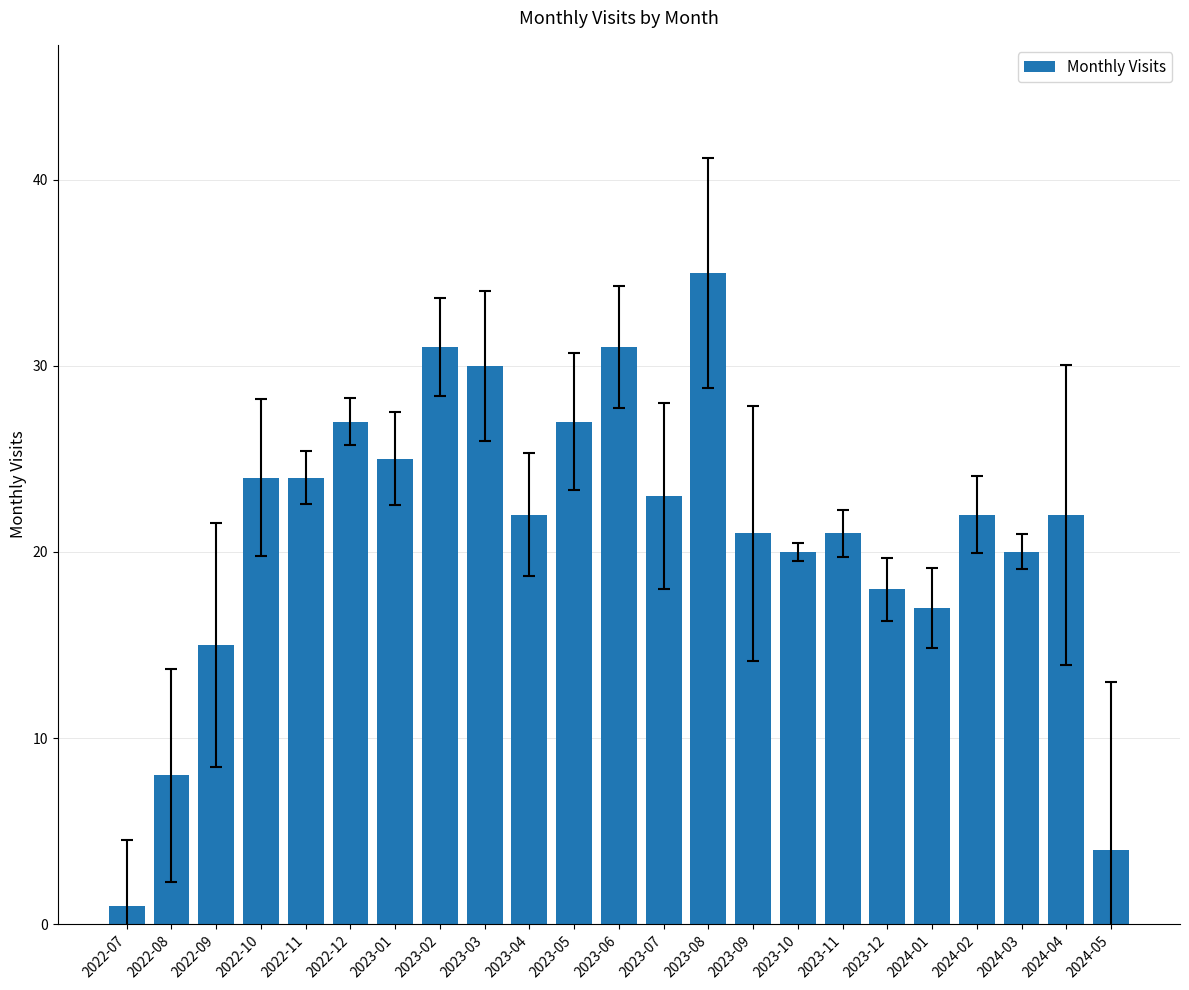

Reading left to right, list all the values displayed in this chart.

1	8	15	24	24	27	25	31	30	22	27	31	23	35	21	20	21	18	17	22	20	22	4